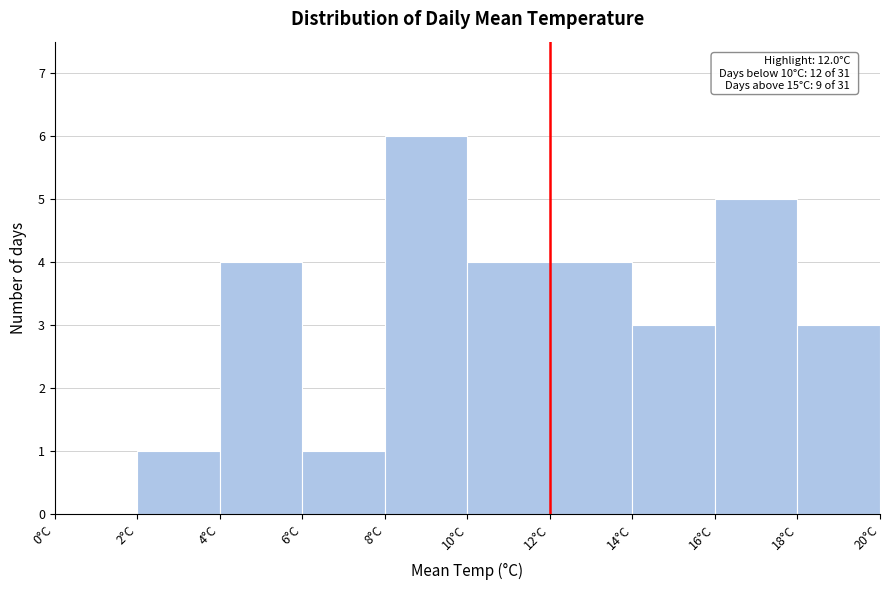

Which range on the x-axis has the tallest bar?

8 to 10